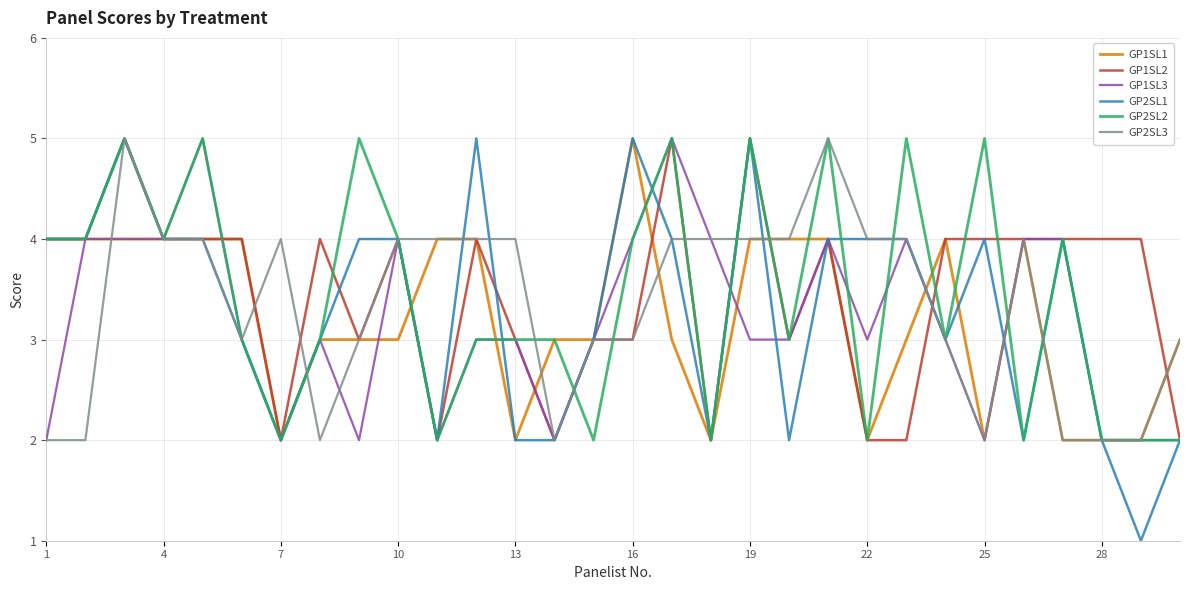

Which series has the largest range (max minus min)?

GP2SL1